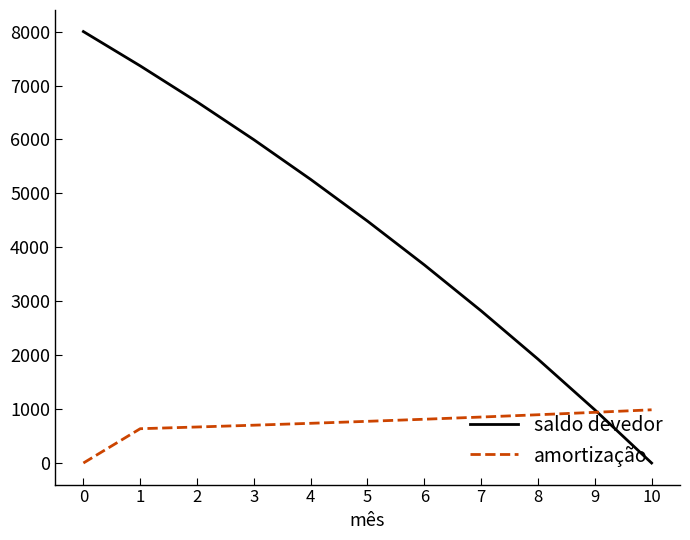

Which series changed the most between 1 and 9?

saldo devedor